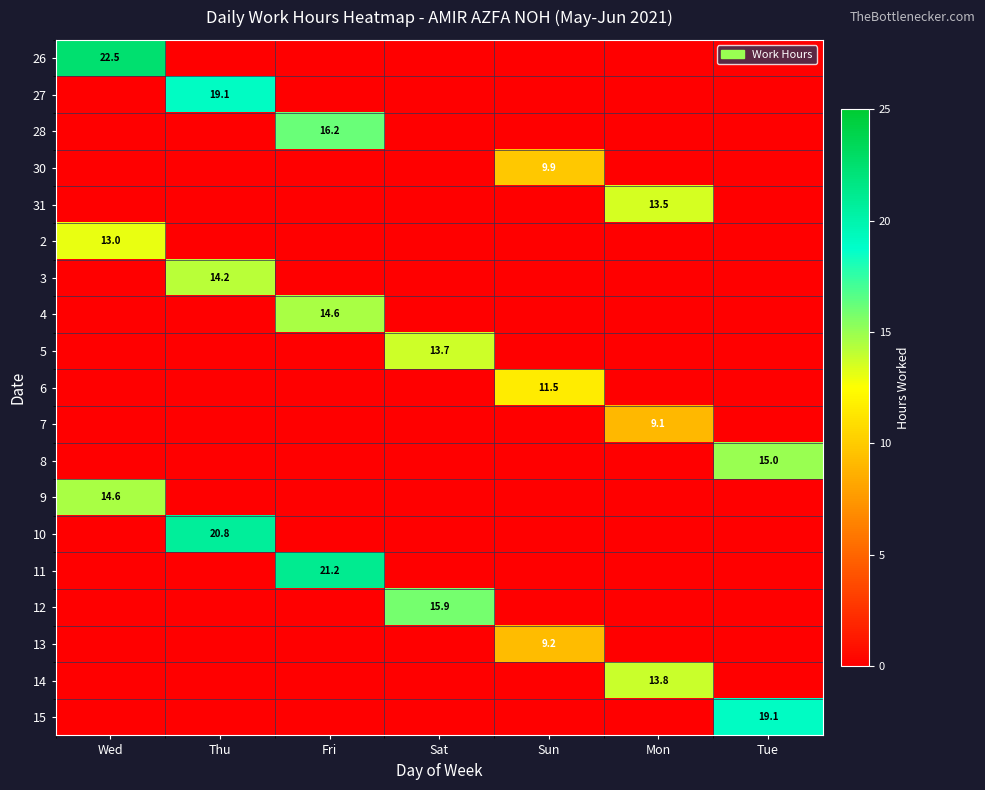

Is it true that 12 equals 4.6 at Sat?

False